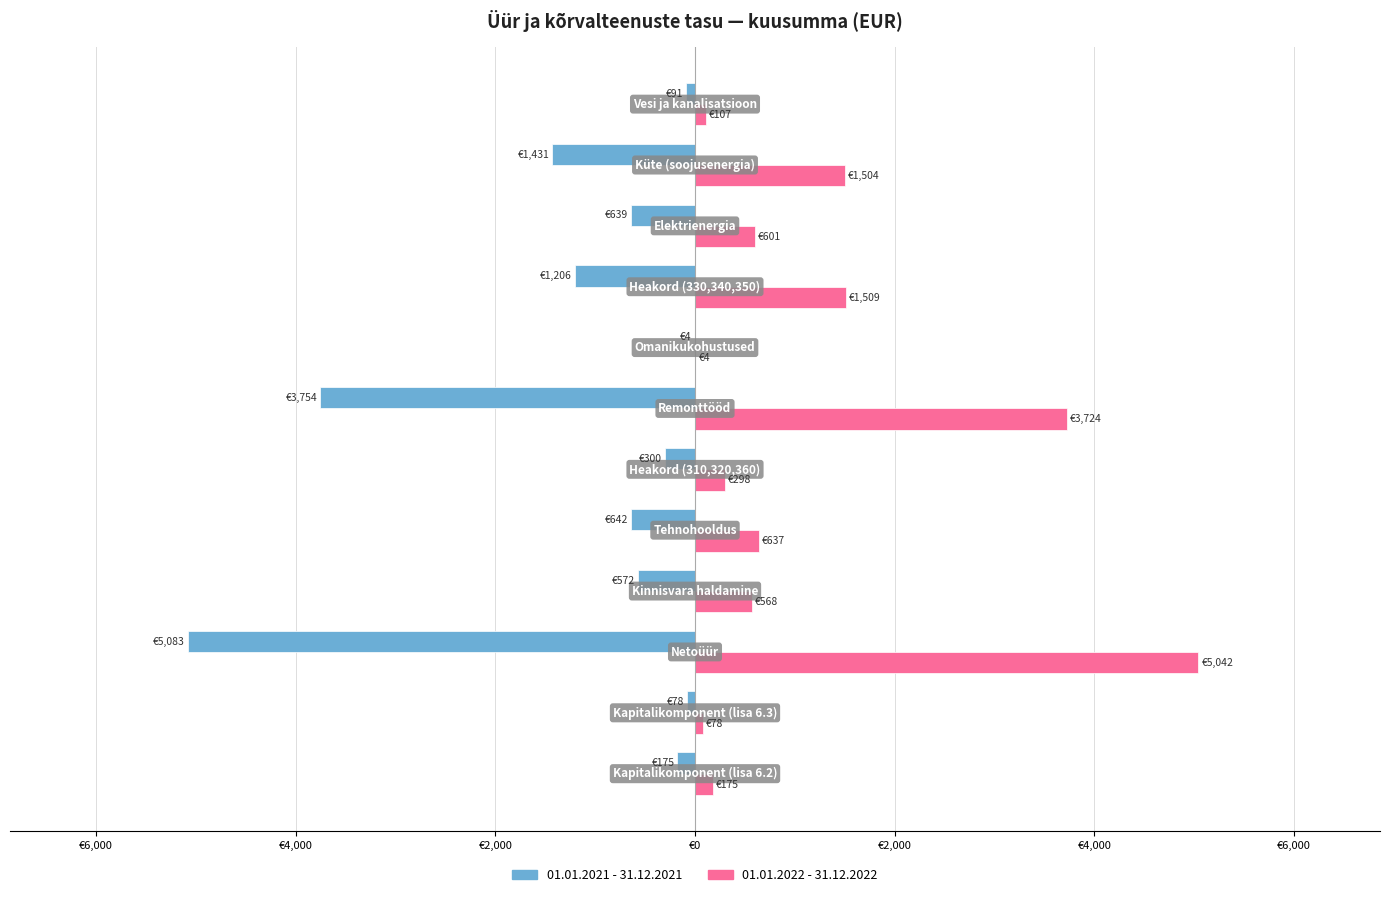

Which series has the largest total across all categories?

01.01.2022 - 31.12.2022